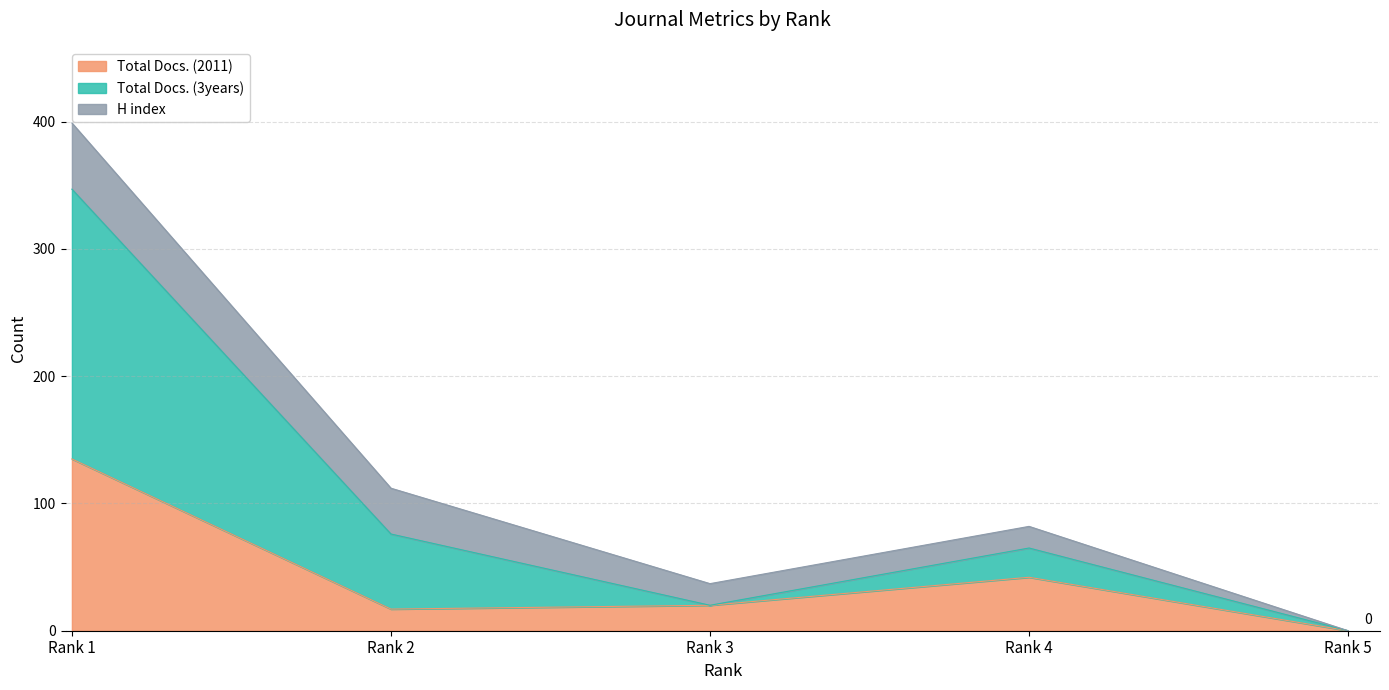

The value of Total Docs. (2011) at Rank 4 is 27. True or false?

False